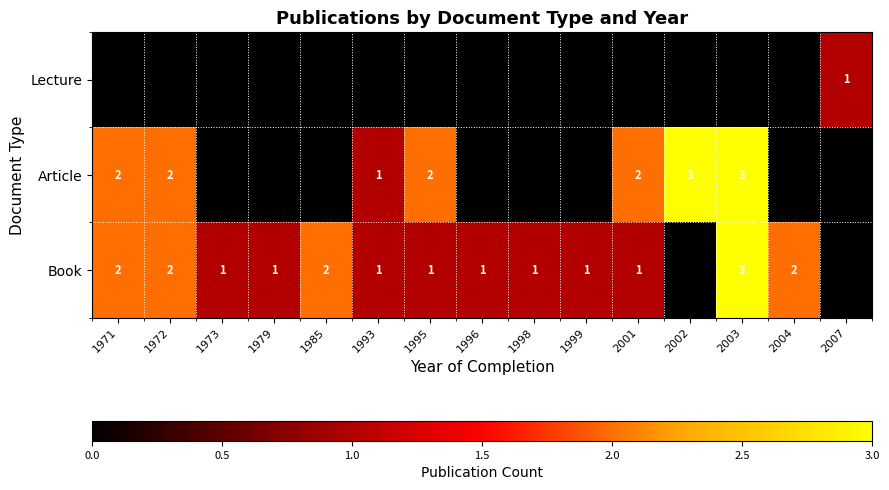

Is the value of Article at 2002 greater than the value of Lecture at 2007?

Yes